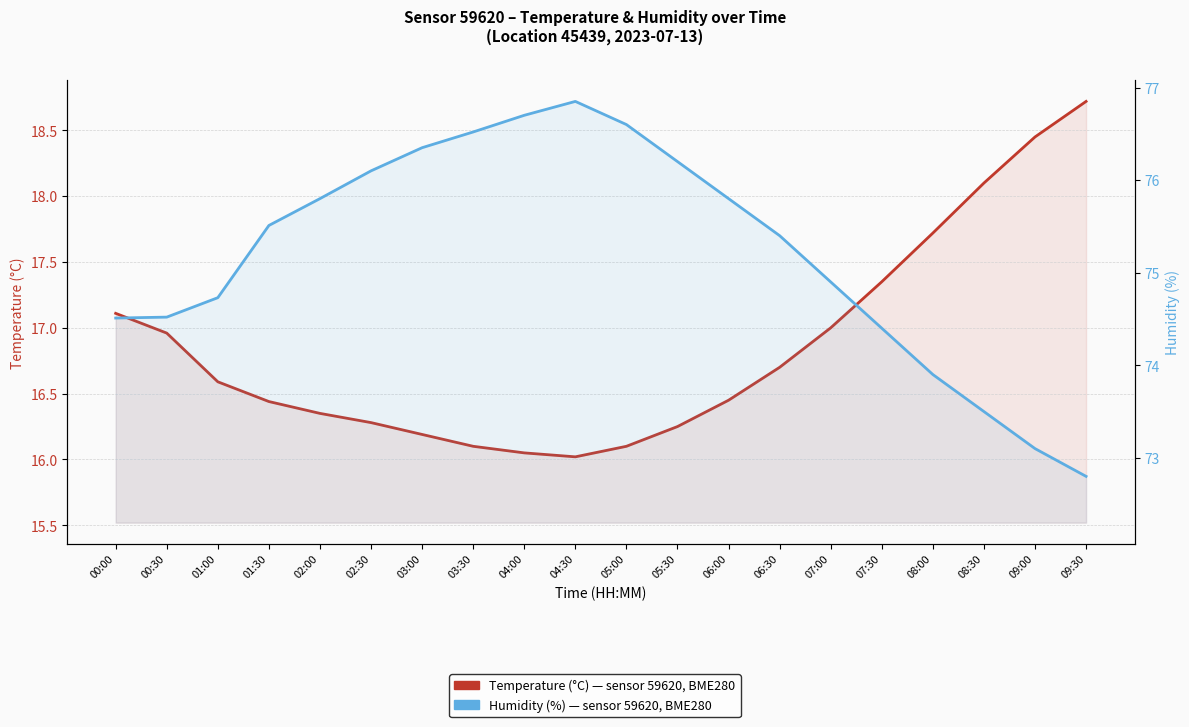

At which label does Humidity (%) first exceed 75?

01:30